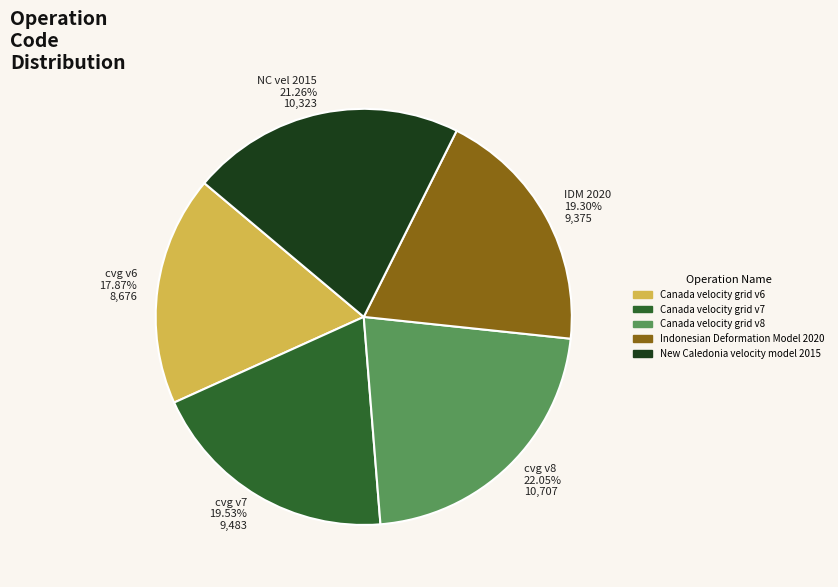

What percentage is the Canada velocity grid v6 slice, to the nearest percent?

18%